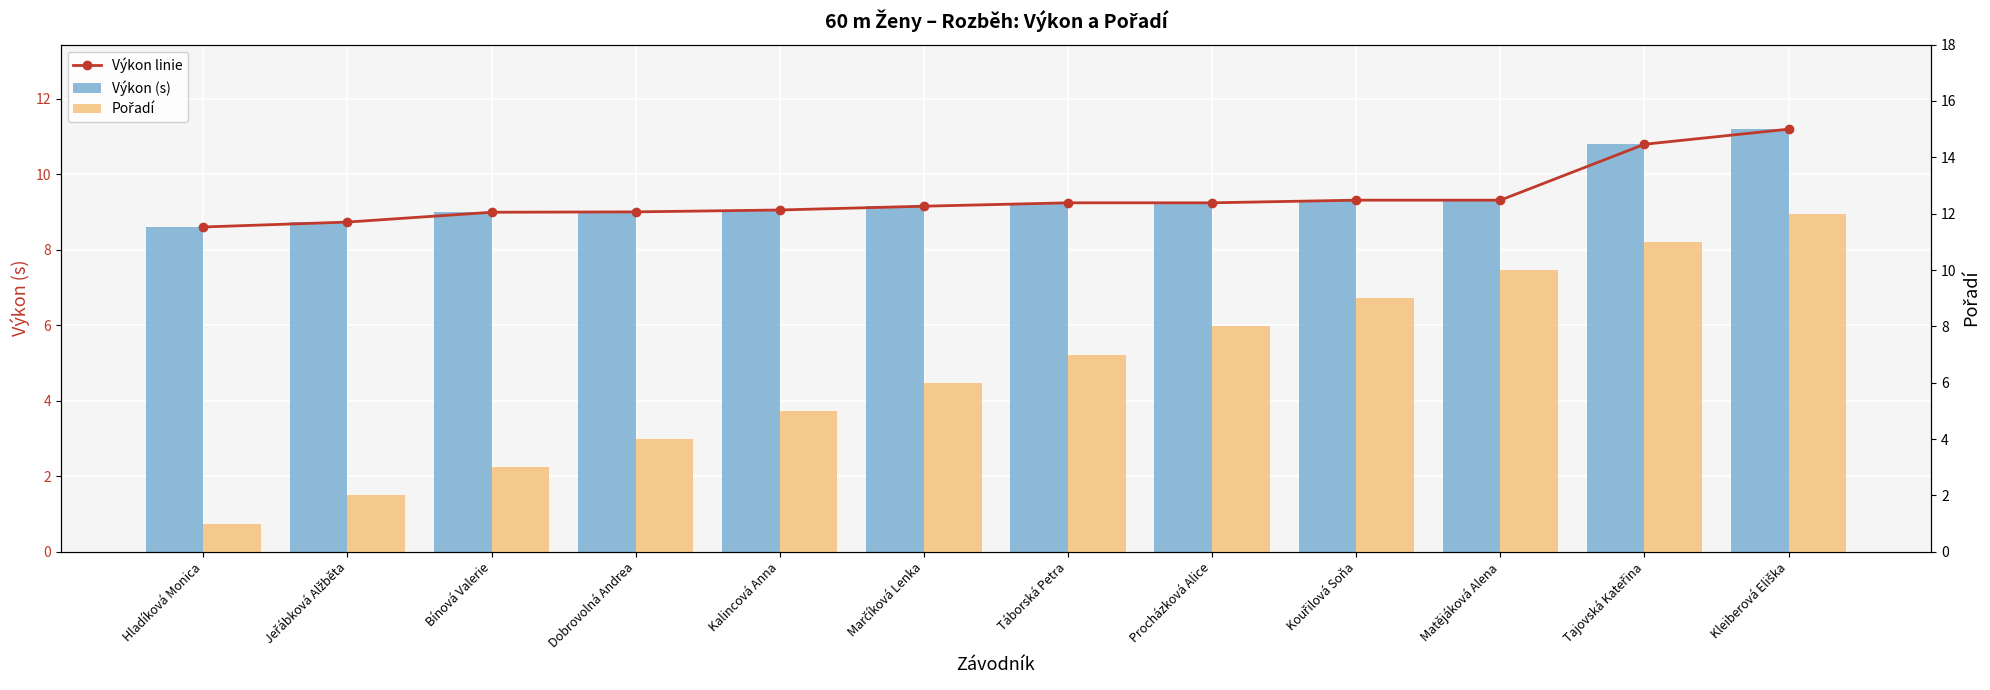

Reading left to right, transcribe all the data shown in this chart.

Výkon linie: Hladíková Monica=8.6	Jeřábková Alžběta=8.7	Bínová Valerie=9.0	Dobrovolná Andrea=9.0	Kalincová Anna=9.1	Marčíková Lenka=9.2	Táborská Petra=9.2	Procházková Alice=9.2	Kouřilová Soňa=9.3	Matějáková Alena=9.3	Tajovská Kateřina=10.8	Kleiberová Eliška=11.2
Výkon (s): Hladíková Monica=8.6	Jeřábková Alžběta=8.7	Bínová Valerie=9.0	Dobrovolná Andrea=9.0	Kalincová Anna=9.1	Marčíková Lenka=9.2	Táborská Petra=9.2	Procházková Alice=9.2	Kouřilová Soňa=9.3	Matějáková Alena=9.3	Tajovská Kateřina=10.8	Kleiberová Eliška=11.2
Pořadí: Hladíková Monica=1.0	Jeřábková Alžběta=2.0	Bínová Valerie=3.0	Dobrovolná Andrea=4.0	Kalincová Anna=5.0	Marčíková Lenka=6.0	Táborská Petra=7.0	Procházková Alice=8.0	Kouřilová Soňa=9.0	Matějáková Alena=10.0	Tajovská Kateřina=11.0	Kleiberová Eliška=12.0